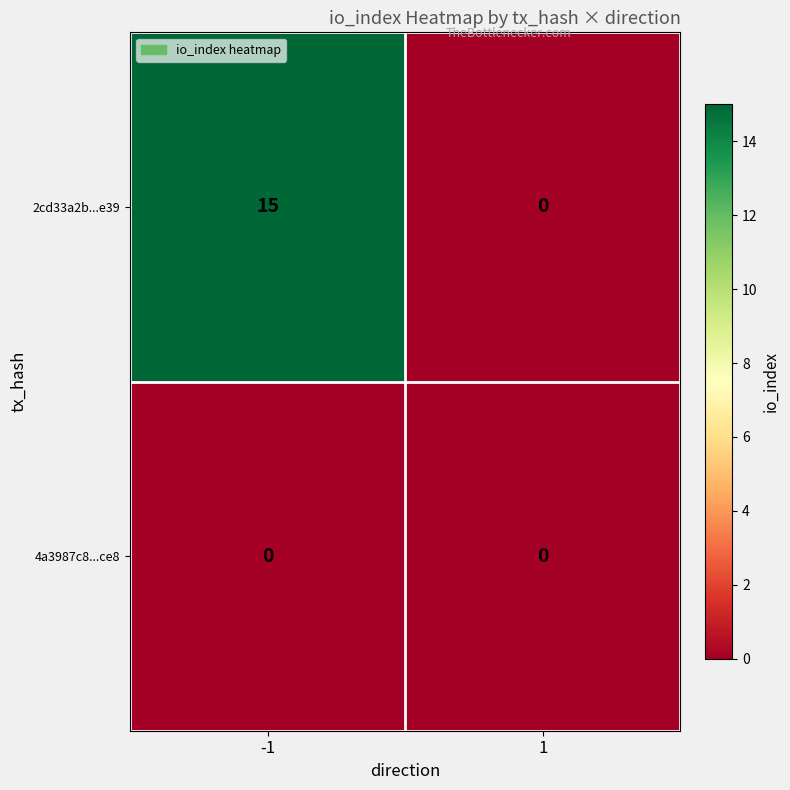

What is the total value across all series at -1?

15